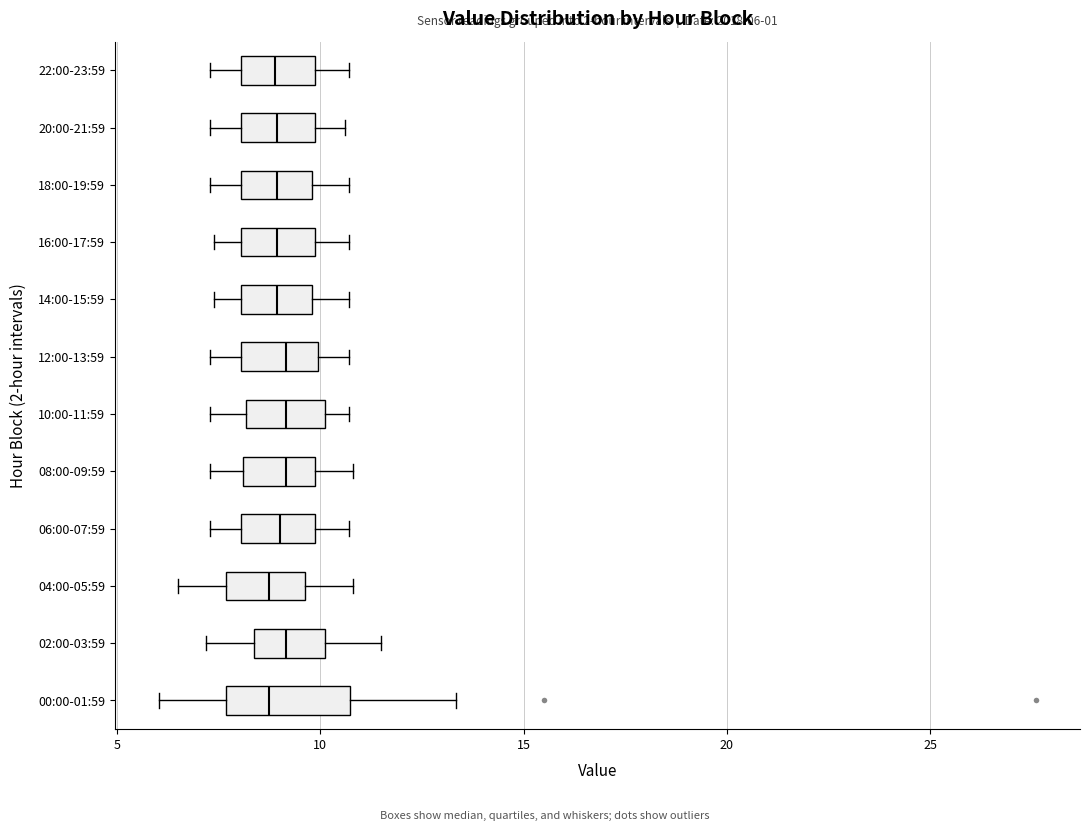

Comparing the boxes themselves (not the whiskers), which one is the widest?

00:00-01:59